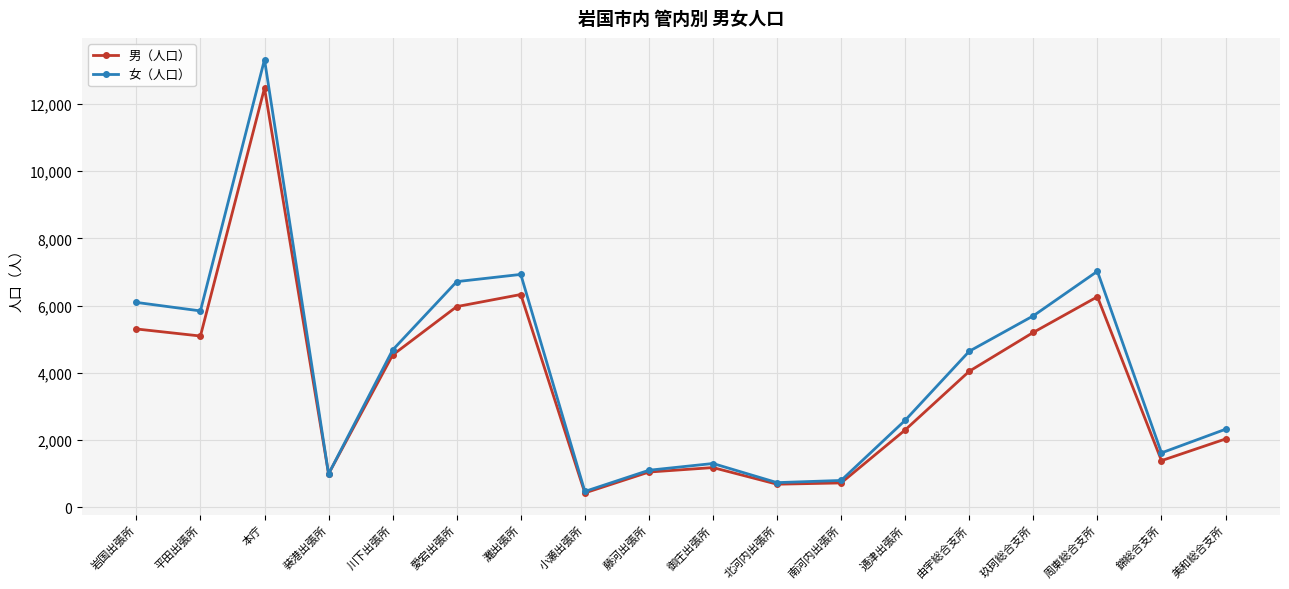

Which series has the largest total across all categories?

女（人口）